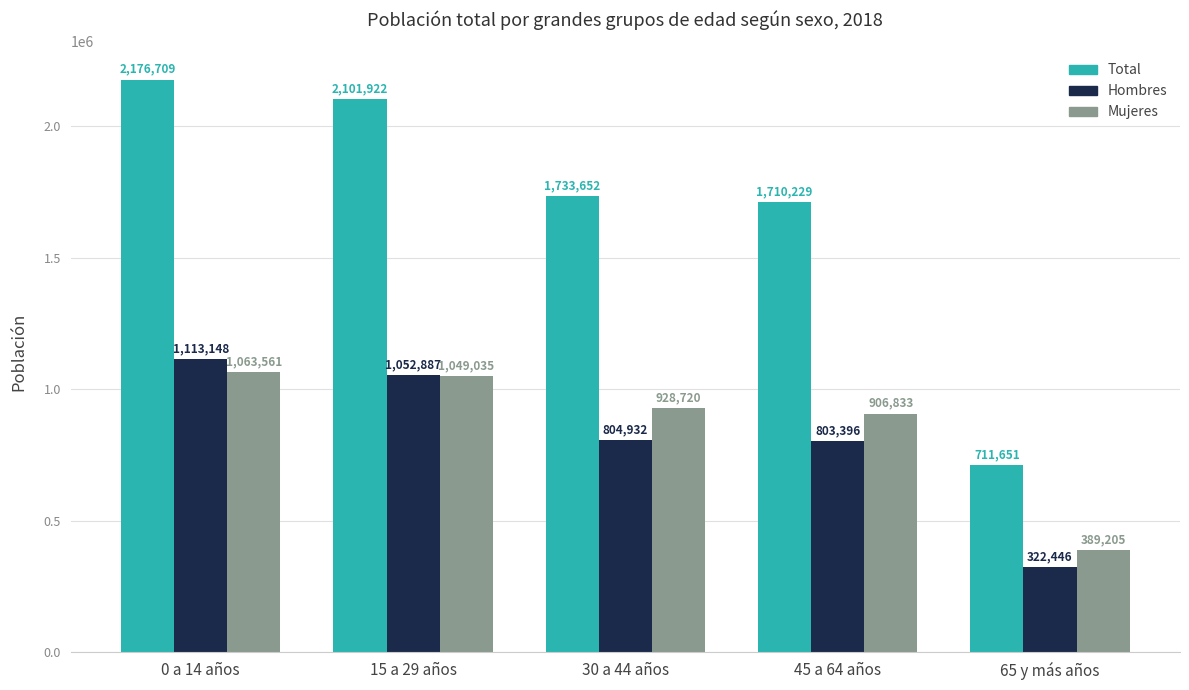

How many bars are there in total?

15